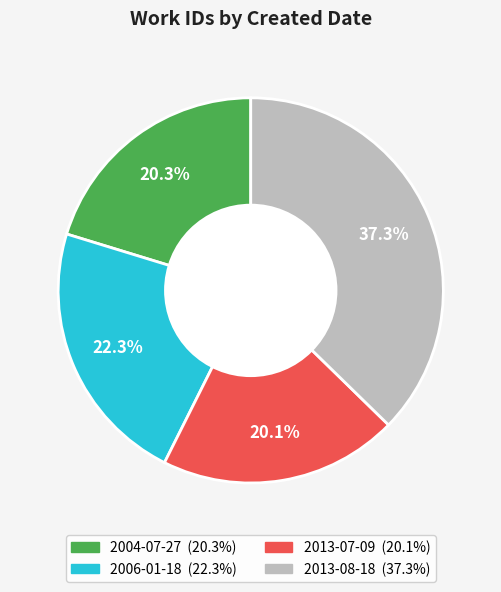

To the nearest percent, what is the combined percentage of 2013-07-09 and 2006-01-18?

42%